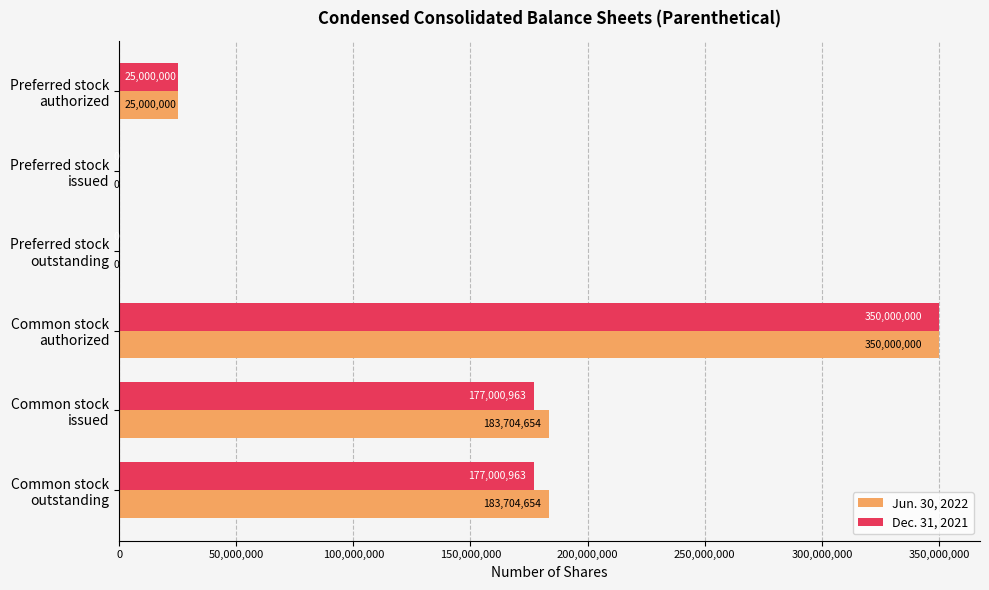

Which series has the largest total across all categories?

Jun. 30, 2022